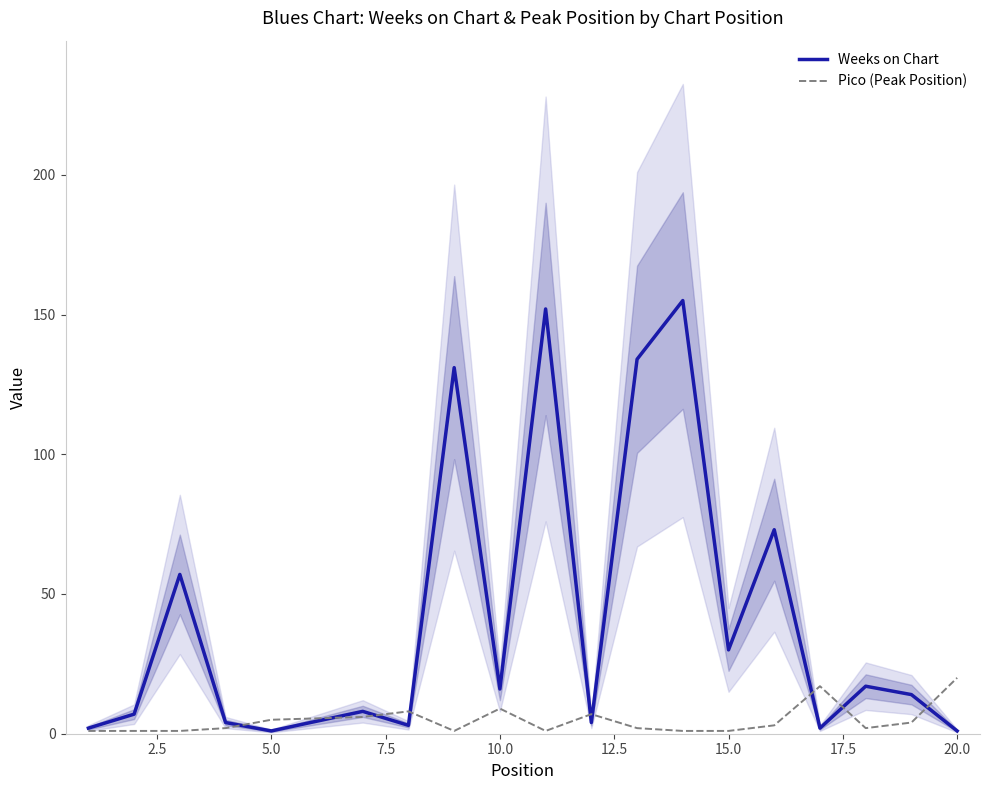

What is the maximum value for Weeks on Chart?

155